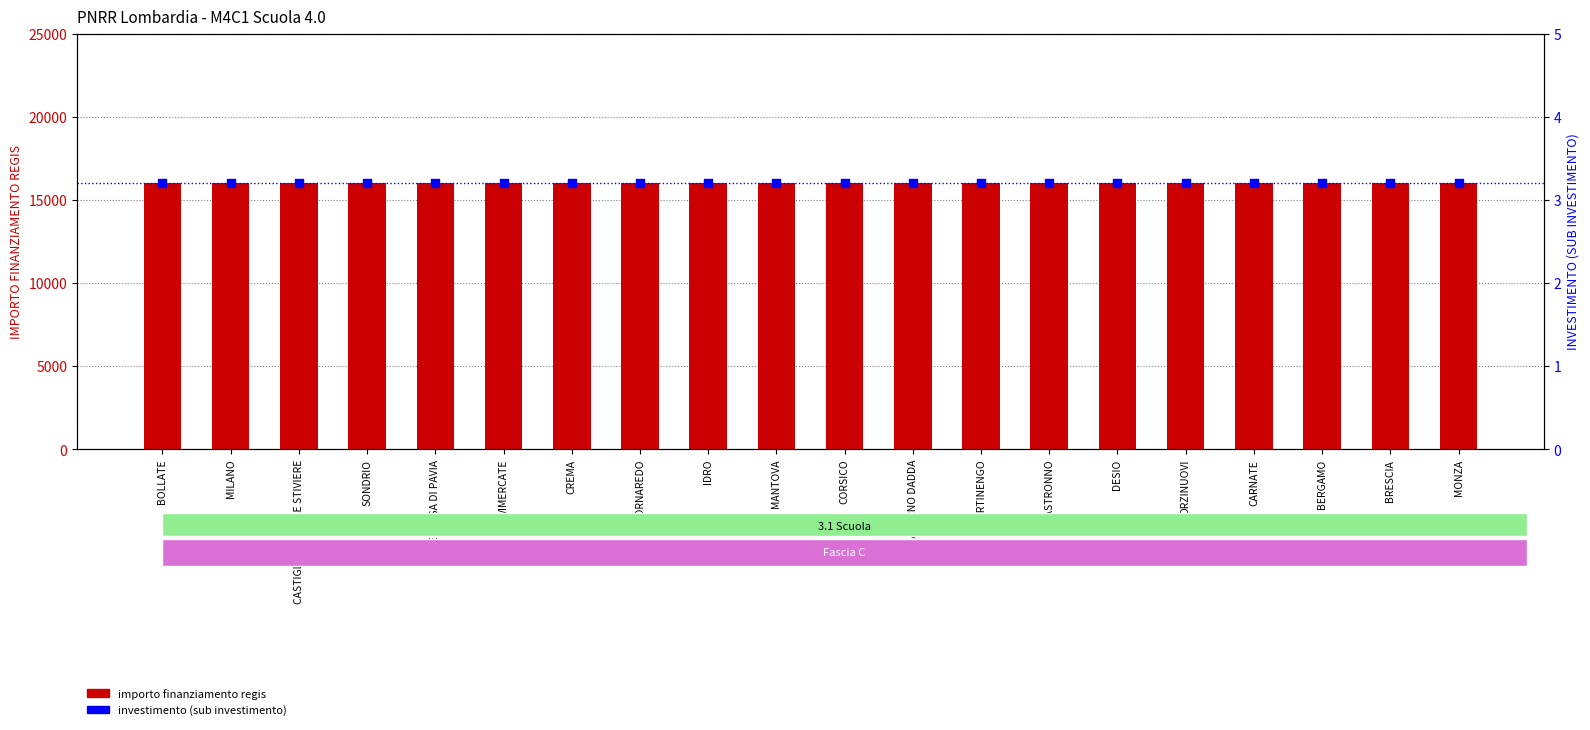

Which series reaches the minimum Y coordinate?

investimento (sub)